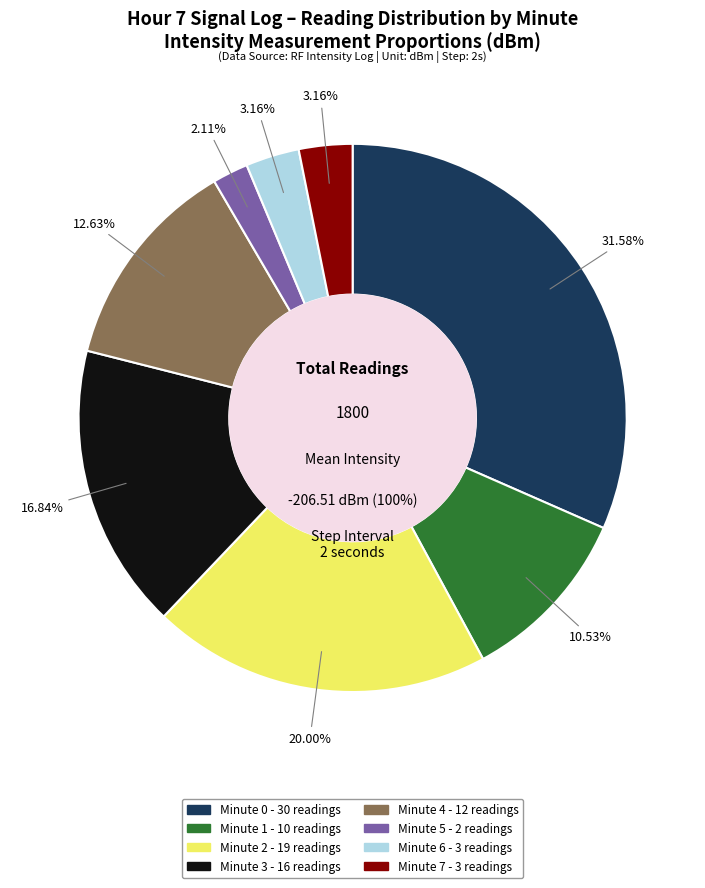

Is it true that Minute 5 is 11% of the pie?

False